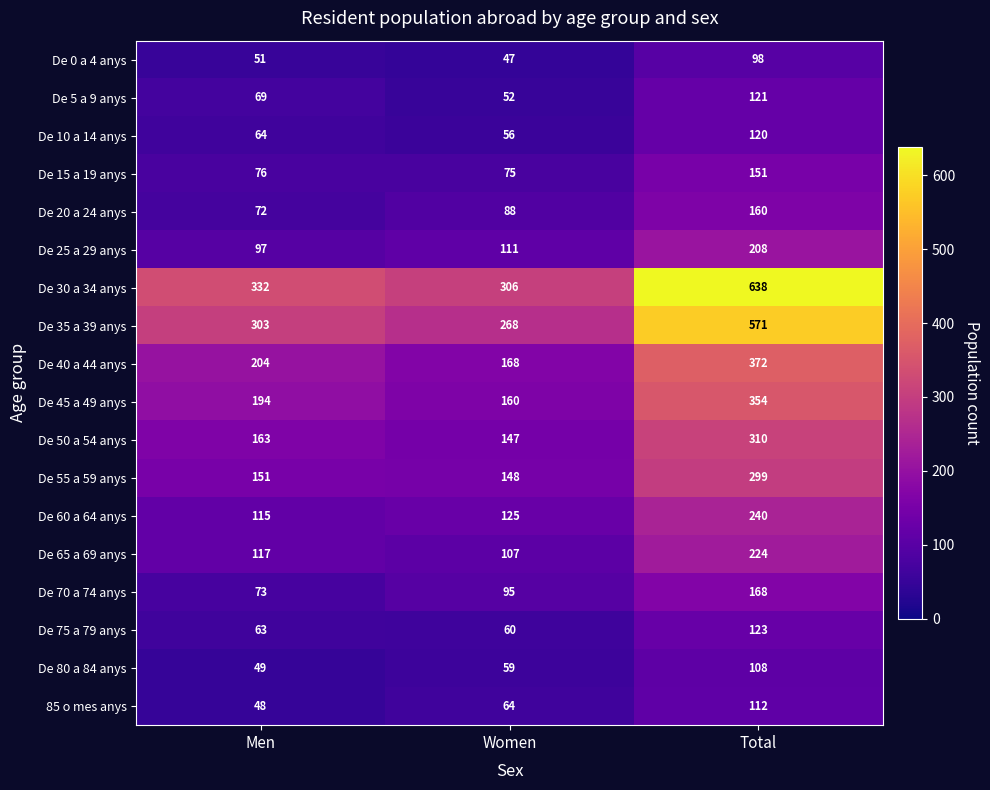

At how many categories does at least one series exceed 213?

3